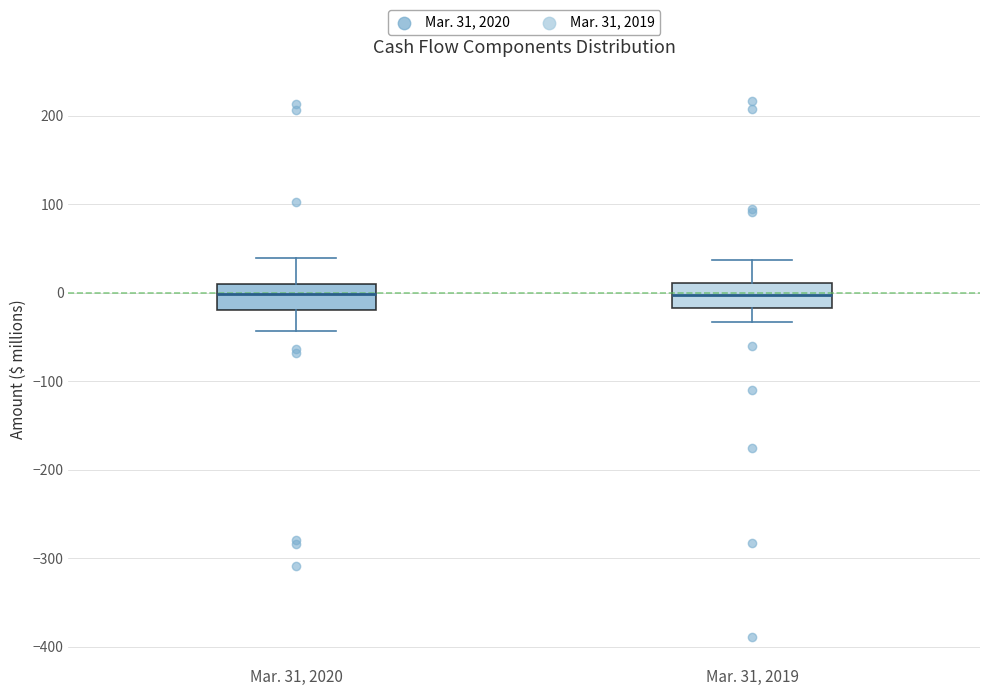

Reading left to right, transcribe this box plot: for each box, give where its median line is, the range the box spans, and where its two whiskers end, as read against the y-axis. The values are not printed on the chart, so give them approximately, as read against the axis.

Mar. 31, 2020: median 0, box -20 to 10, whiskers -40 to 40
Mar. 31, 2019: median 0, box -20 to 10, whiskers -30 to 40